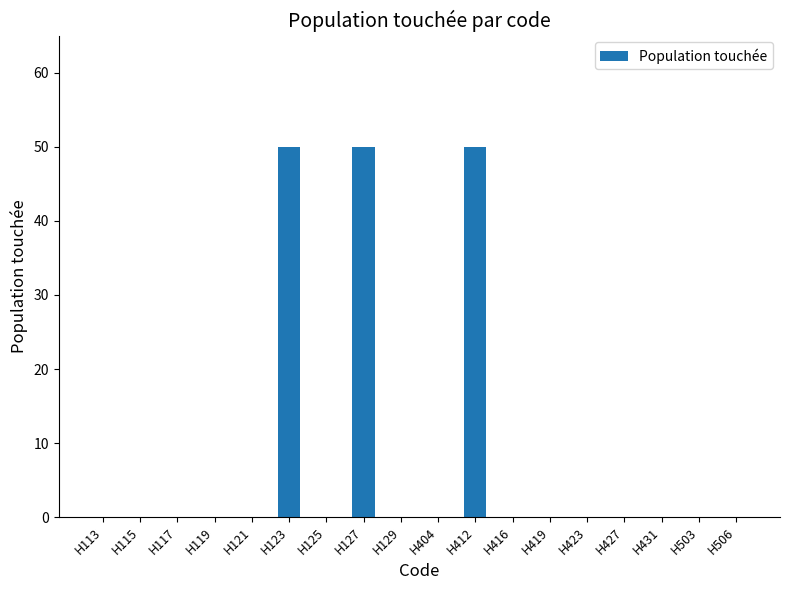

What is the sum of the values at H123 and H427?

50